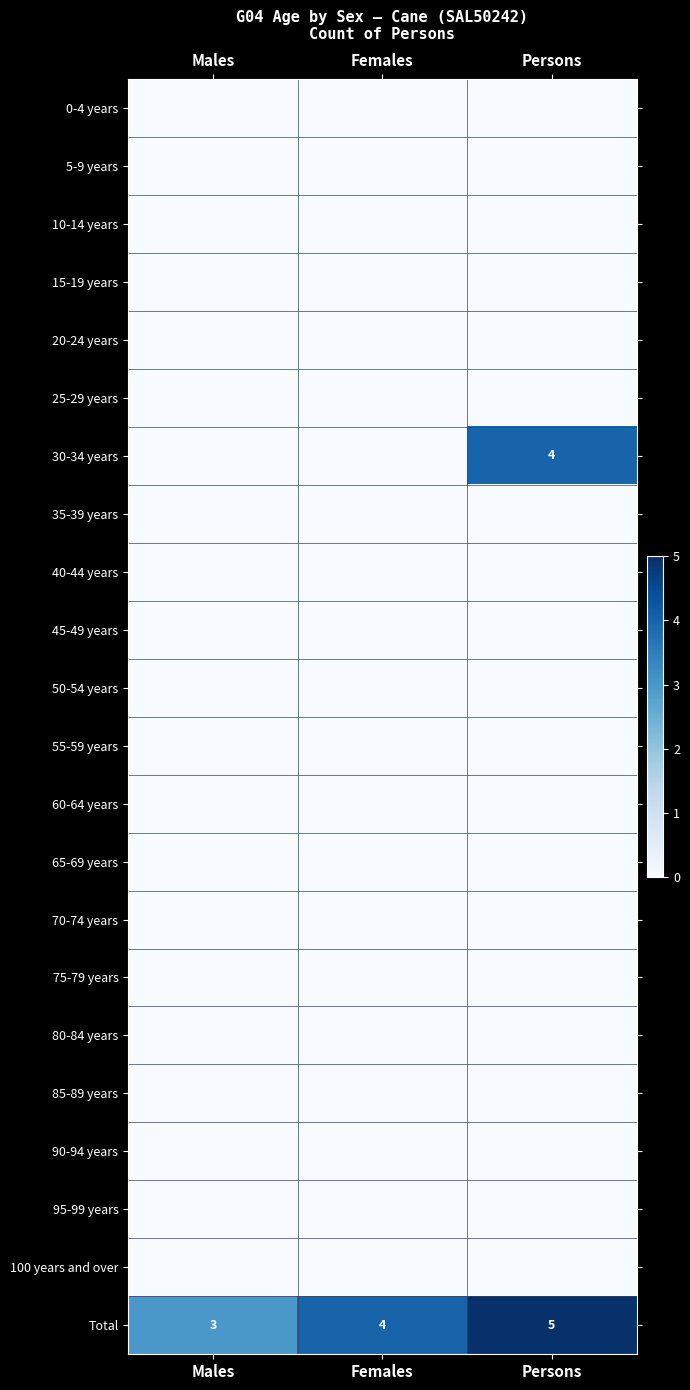

What is the sum of all Total values?

12